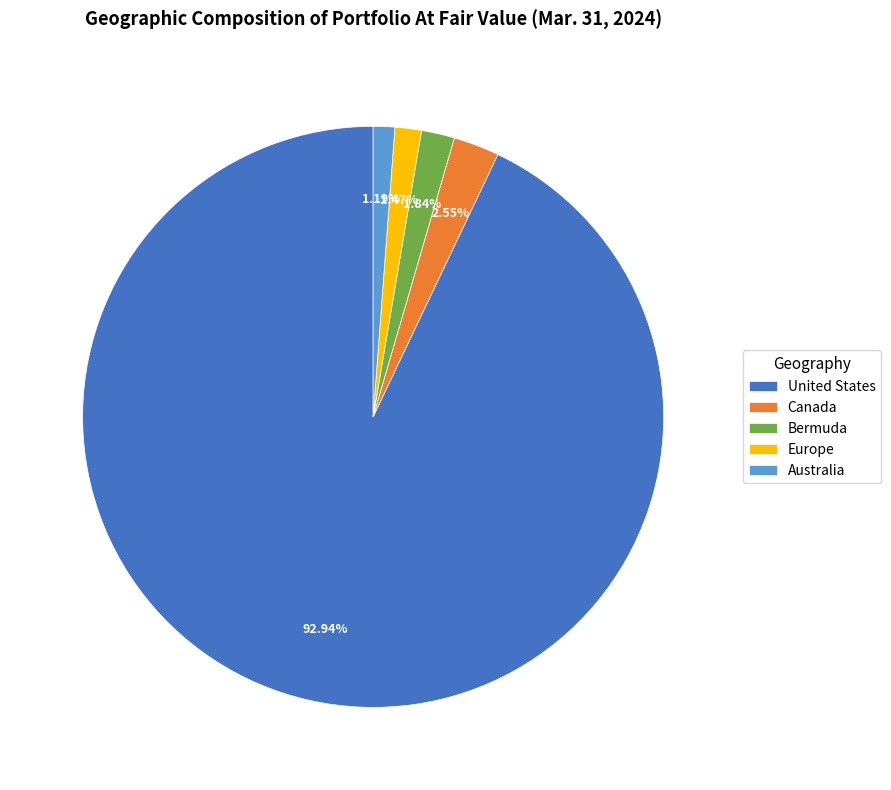

To the nearest percent, what is the average slice percentage?

20%